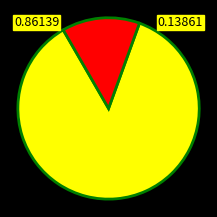

Is there a majority slice in this chart?

Yes